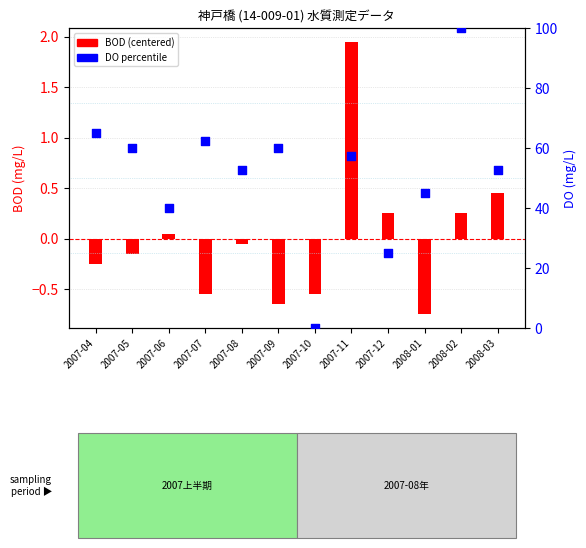

Which series has the largest total across all categories?

DO (percentile)